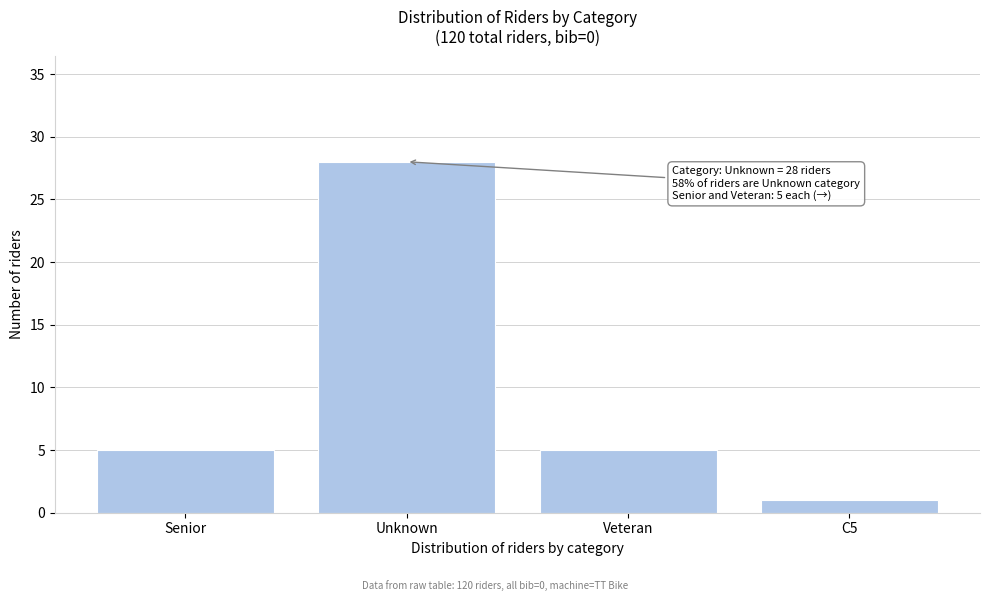

Reading left to right, transcribe all the data shown in this chart.

Senior=5	Unknown=28	Veteran=5	C5=1